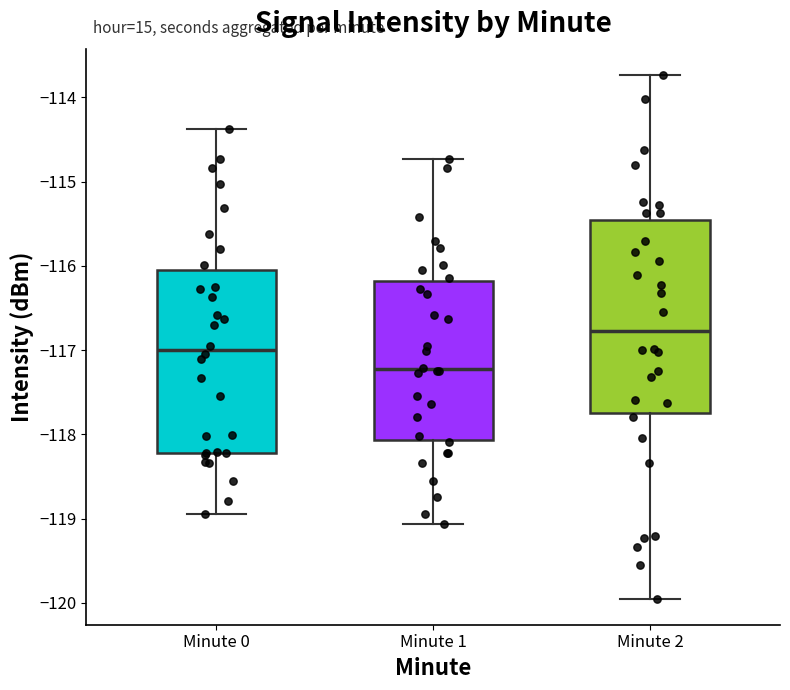

Reading left to right, read every box against the y-axis: the position of its median line, the range the box covers, and the ends of its whiskers. The values are not printed on the chart, so give them approximately, as read against the axis.

Minute 0: median -117.0, box -118.2 to -116.1, whiskers -118.9 to -114.4
Minute 1: median -117.2, box -118.1 to -116.2, whiskers -119.1 to -114.7
Minute 2: median -116.8, box -117.7 to -115.5, whiskers -119.9 to -113.7